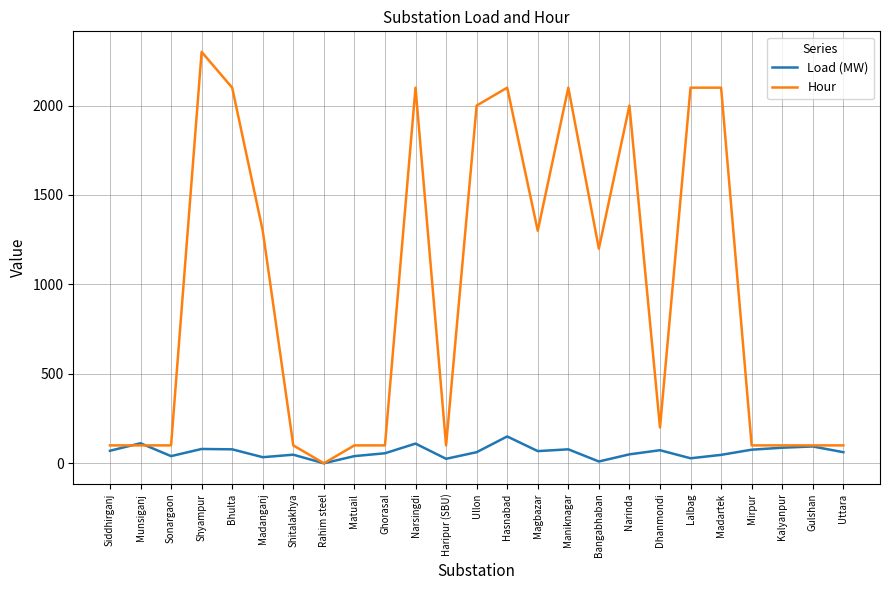

Which series changed the most between Madanganj and Maniknagar?

Hour